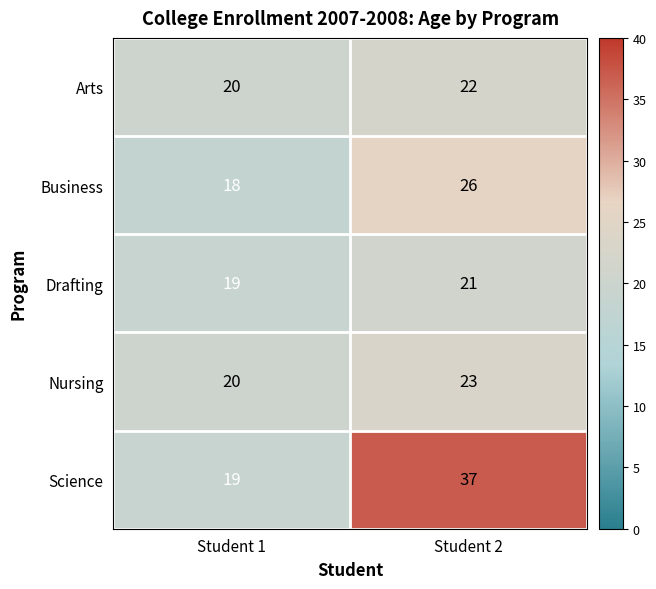

True or false: Arts has a value of 20 at Student 1.

True